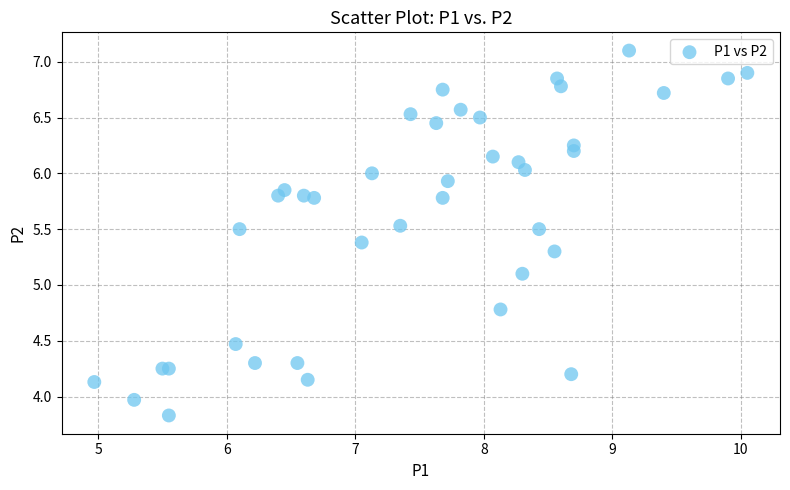

What Y value in the scatter plot is closest to 5?

5.1